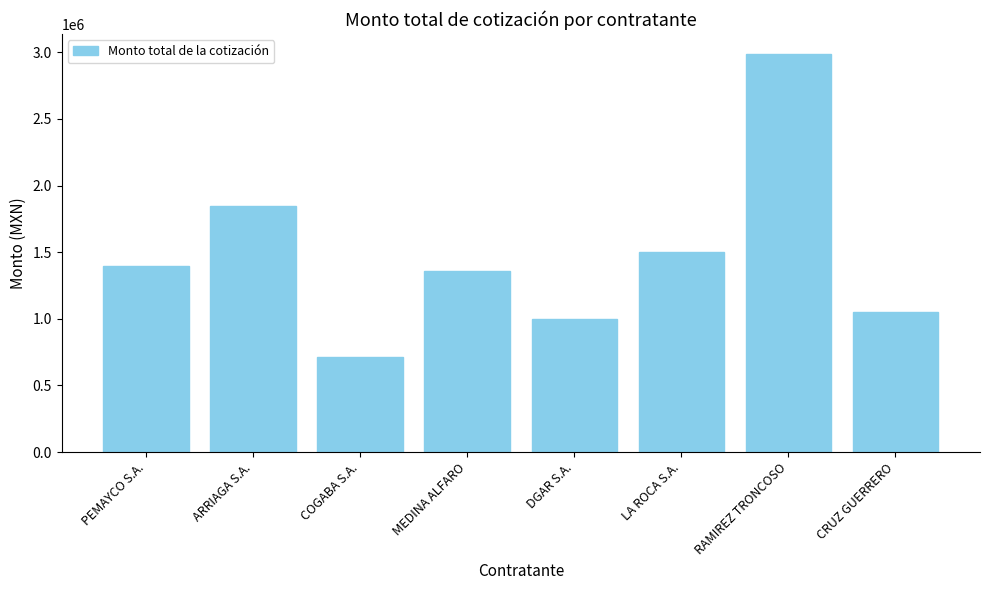

What is the difference between the second highest and second lowest values?

848438.3